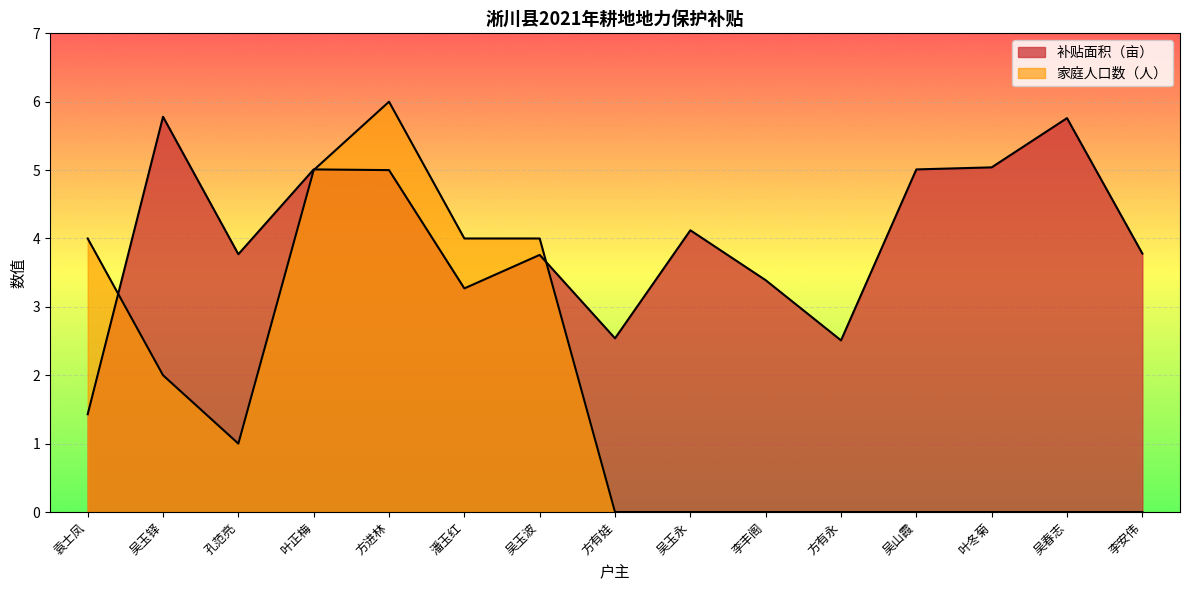

At 吴玉铎, list the series in order from largest to smallest.

补贴面积（亩）, 家庭人口数（人）